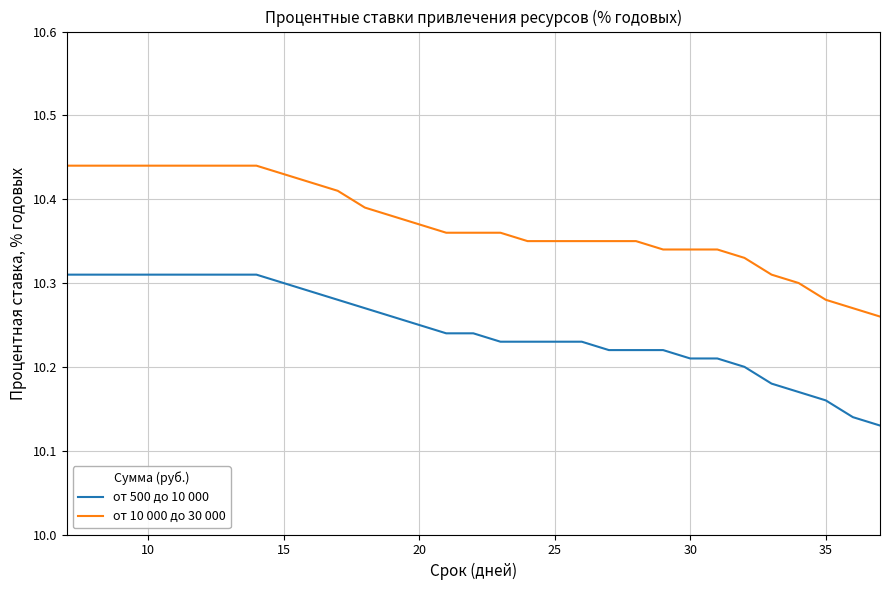

What is the difference between the maximum and minimum values in the от 500 до 10 000 series?

0.2